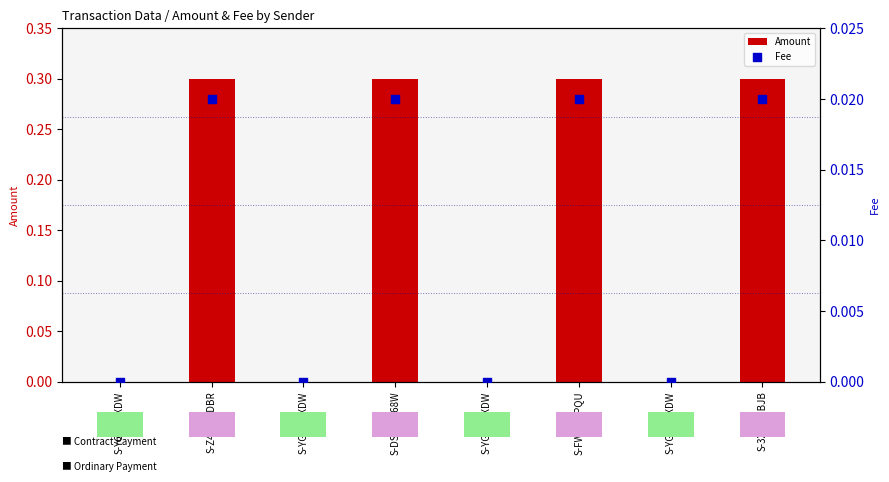

Which series contains the lowest Y value?

Amount